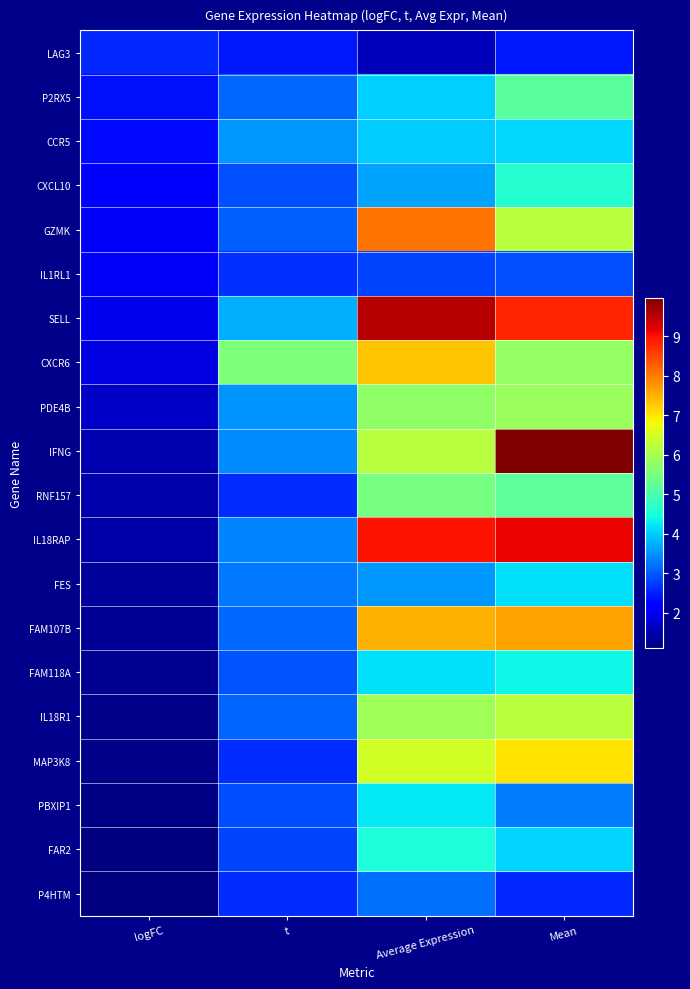

What is the total value across all series at t?

63.4